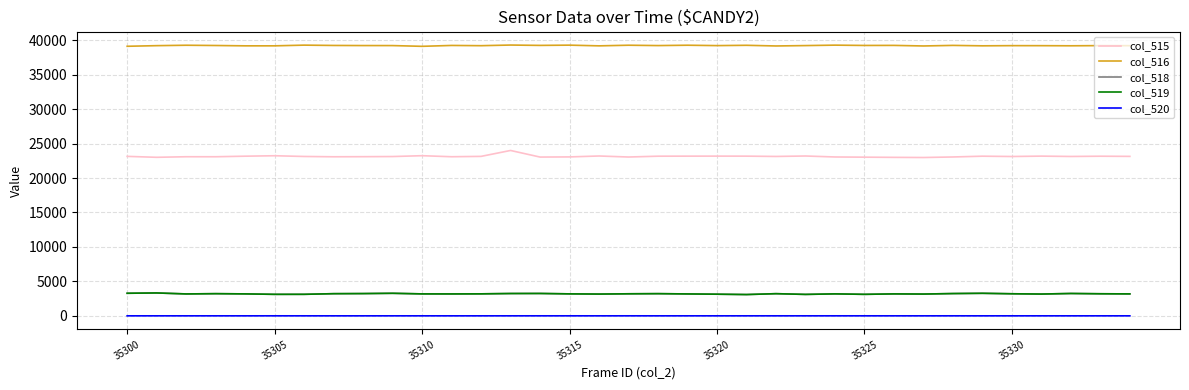

Which series has the largest total across all categories?

col_516